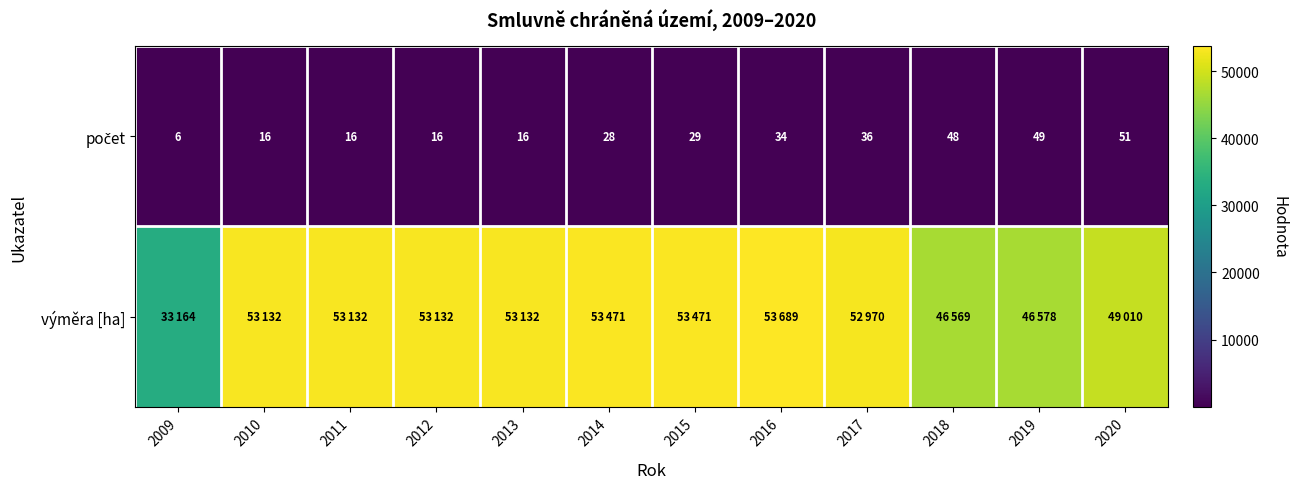

Is the value of počet at 2016 greater than the value of výměra [ha] at 2013?

No